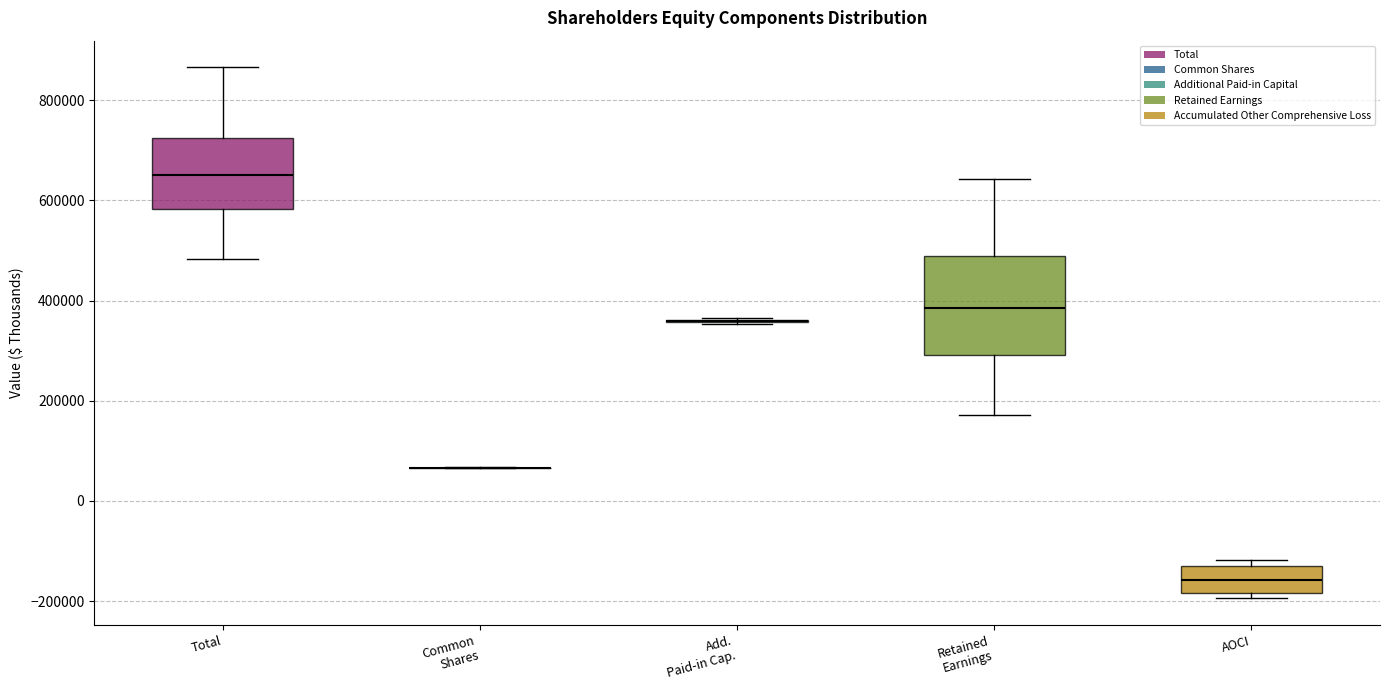

Reading left to right, read every box against the y-axis: the position of its median line, the range the box covers, and the ends of its whiskers. The values are not printed on the chart, so give them approximately, as read against the axis.

Total: median 660000, box 580000 to 720000, whiskers 480000 to 860000
Common Shares: box collapsed to a line at 60000, whiskers 60000 to 60000
Add. Paid-in Cap.: box collapsed to a line at 360000, whiskers 360000 to 360000
Retained Earnings: median 380000, box 300000 to 480000, whiskers 180000 to 640000
AOCI: median -160000, box -180000 to -120000, whiskers -200000 to -120000 (just above the box's upper edge)